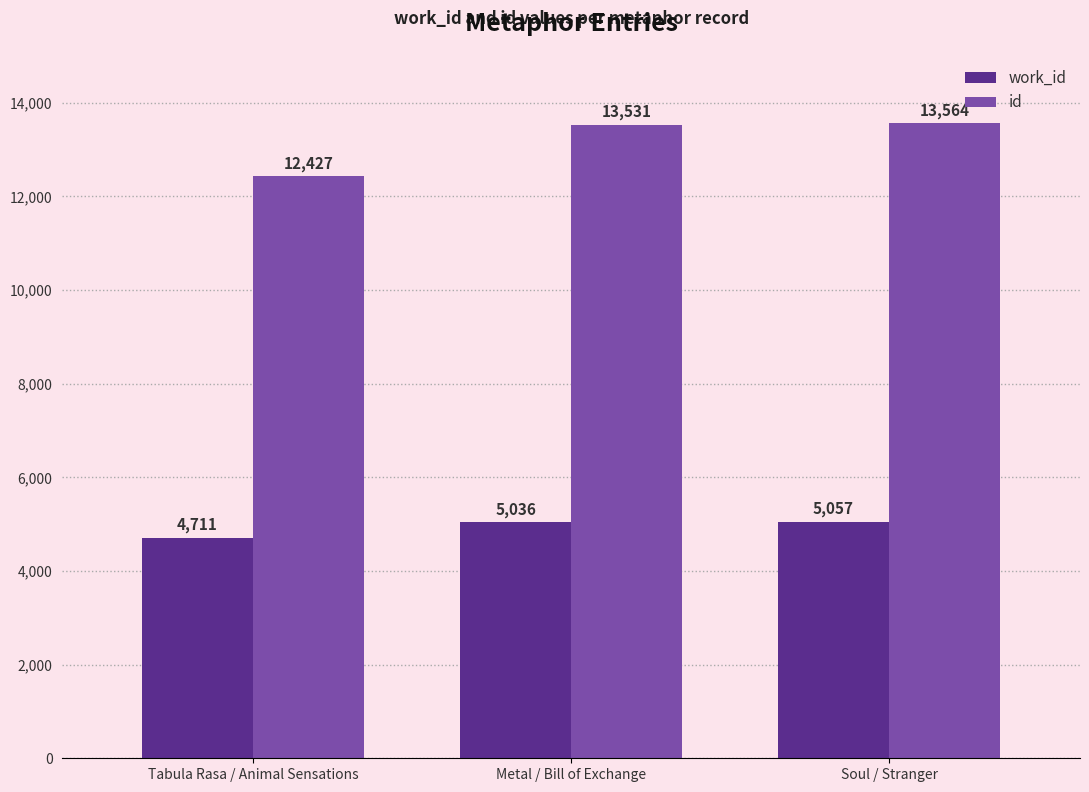

Which series has the largest range (max minus min)?

id